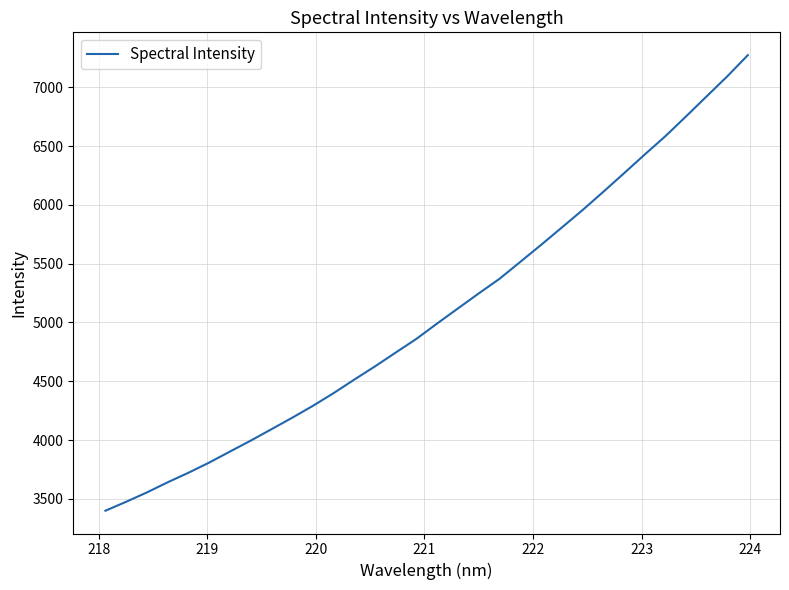

What is the sum of all values?

162292.8